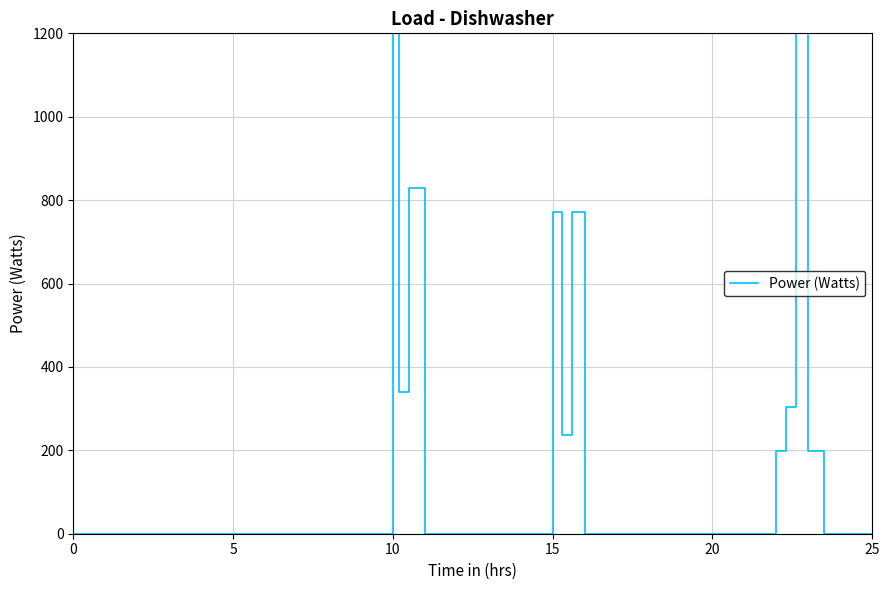

At which label does the data first exceed 235?

10